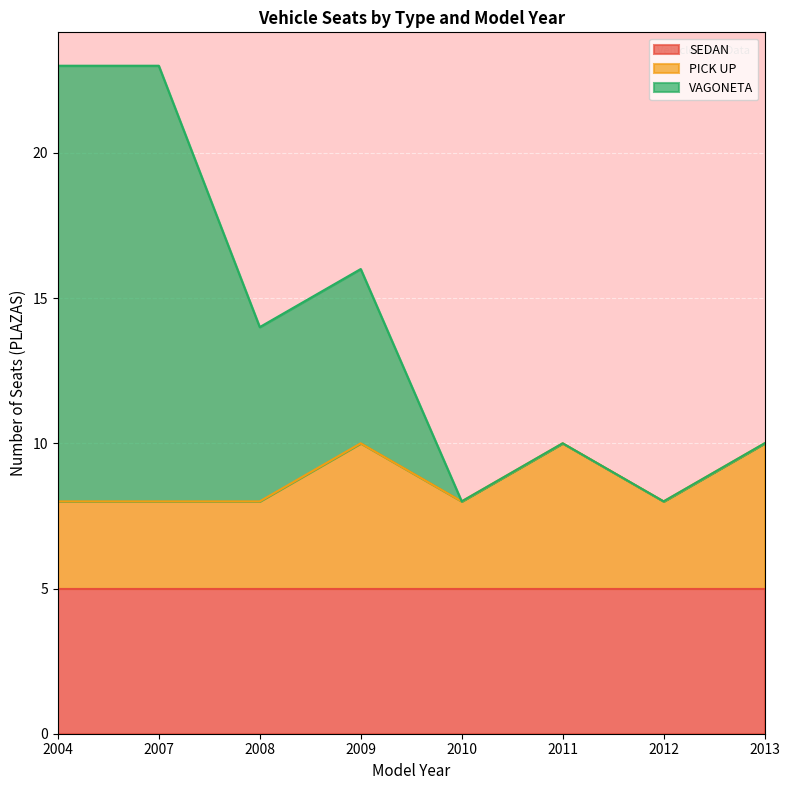

True or false: SEDAN has a value of 5 at 2008.

True